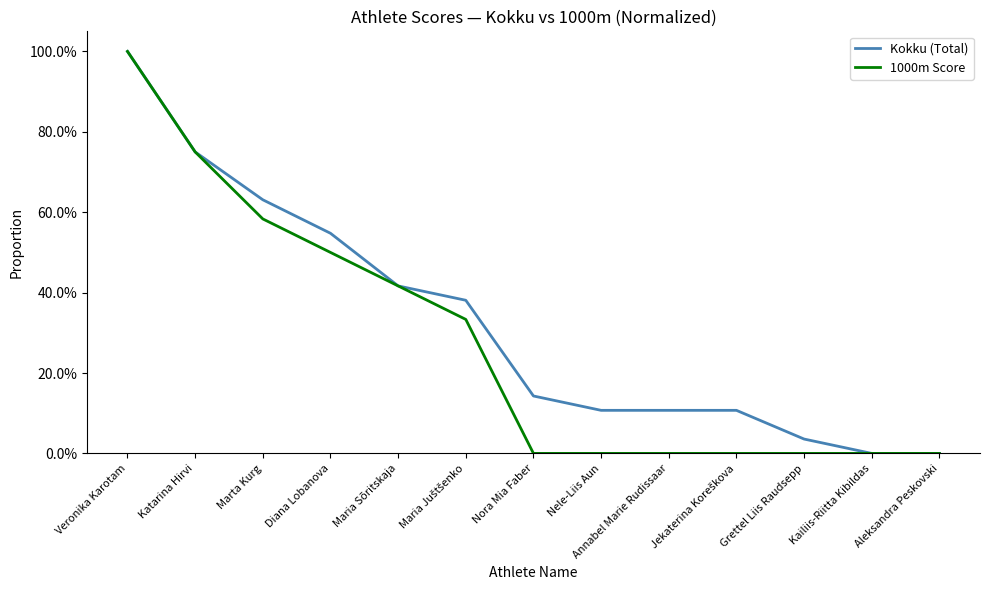

What is the label of the 5th point from the left?

Maria Sõritskaja